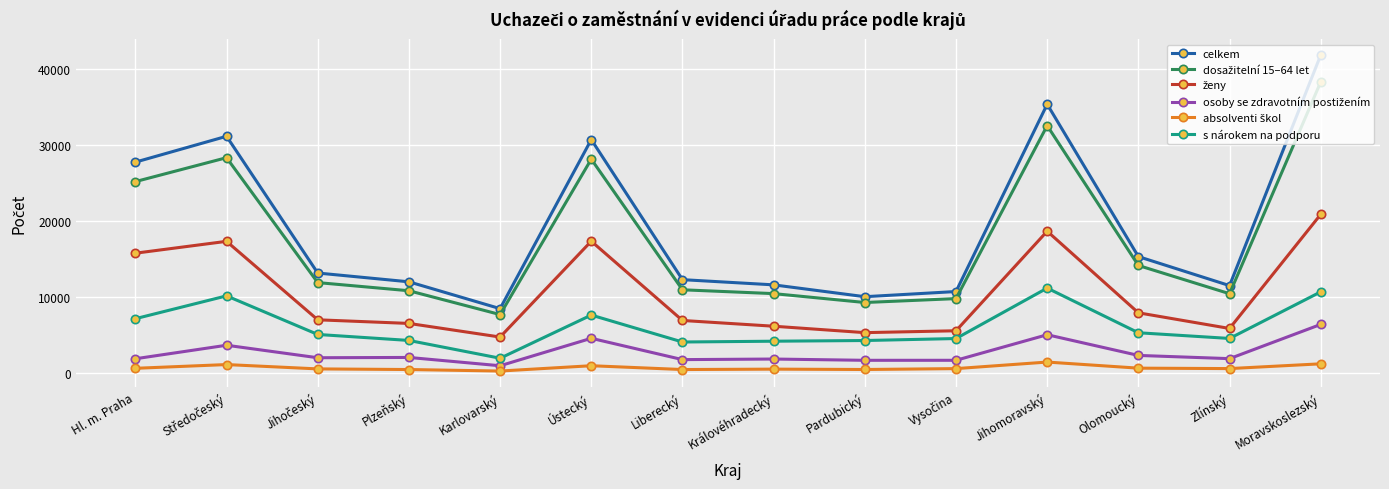

The value of s nárokem na podporu at Olomoucký is 5247. True or false?

True